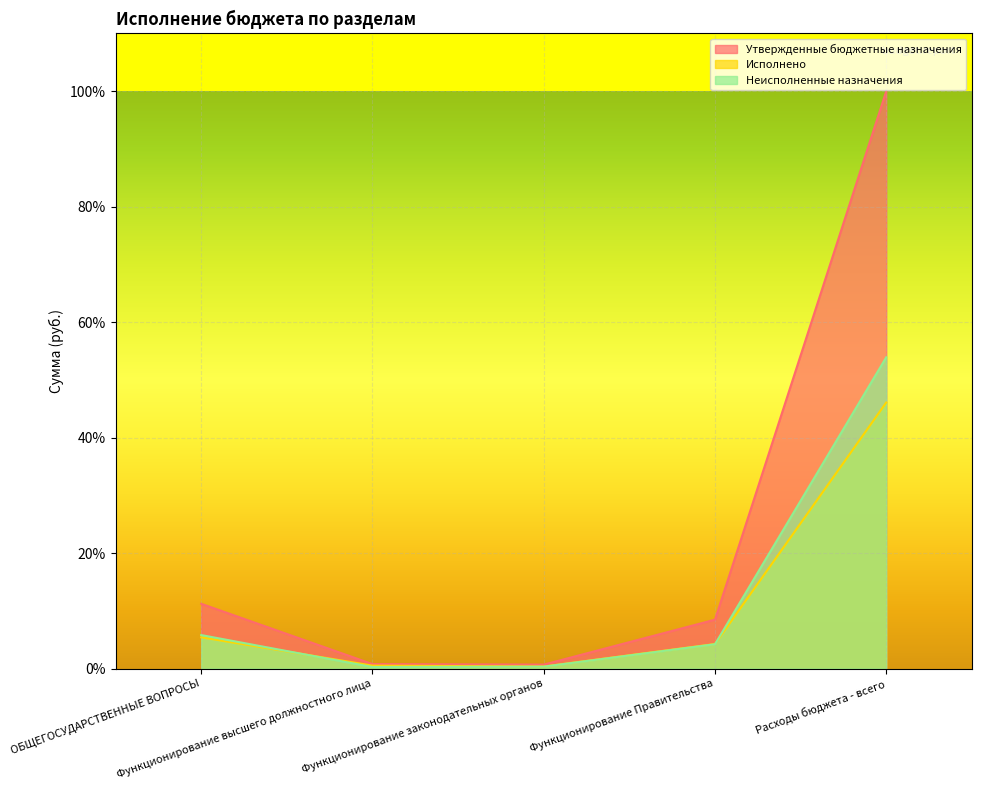

How many lines are shown in the chart?

3